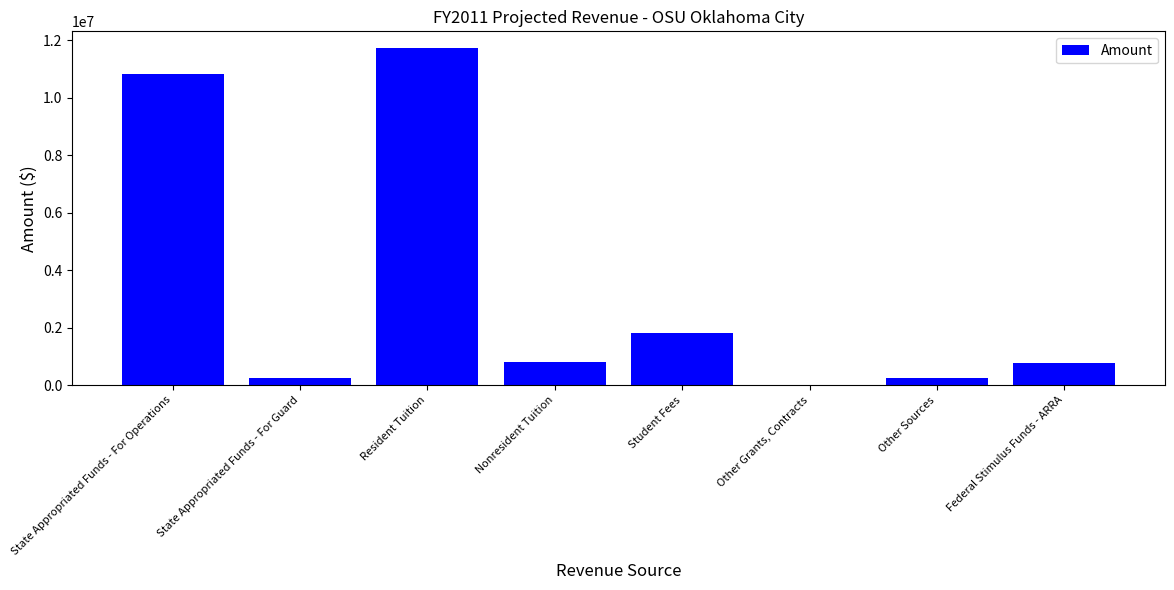

Count the number of categories in the chart.

8